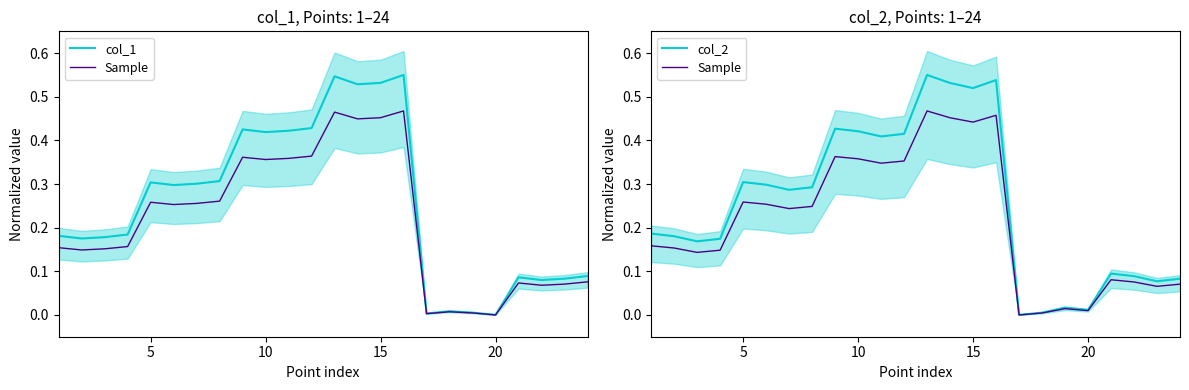

At how many categories does at least one series exceed 0?

24